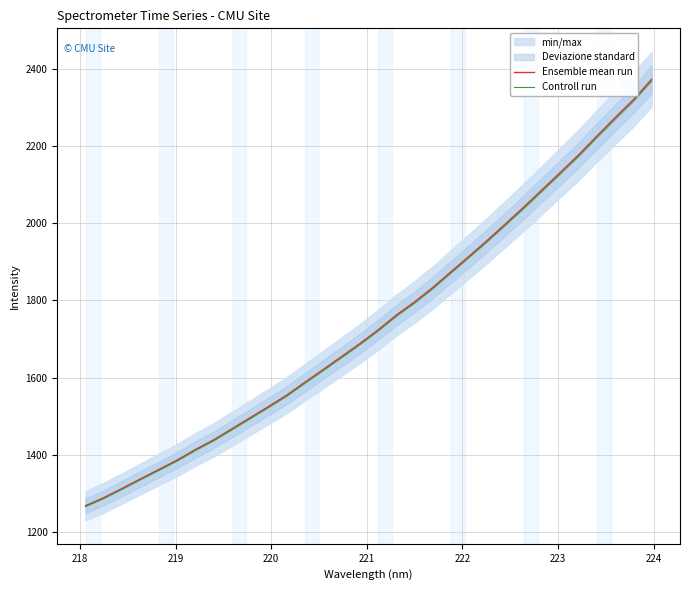

Is this an area chart (filled region under the line)?

No